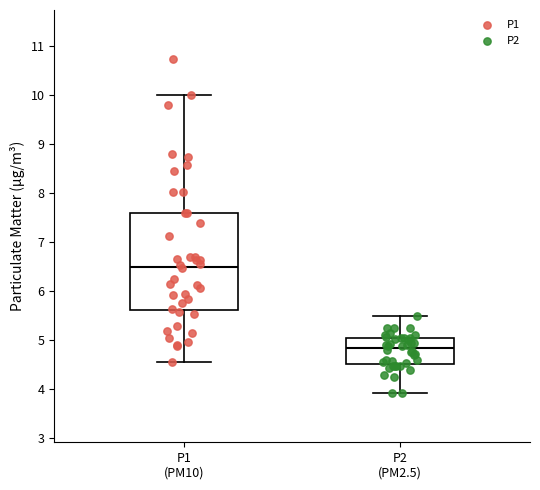

Where does the lower whisker of the box for P1 (PM10) end on the y-axis? The values are not printed on the chart, so give them approximately, as read against the axis.

4.6